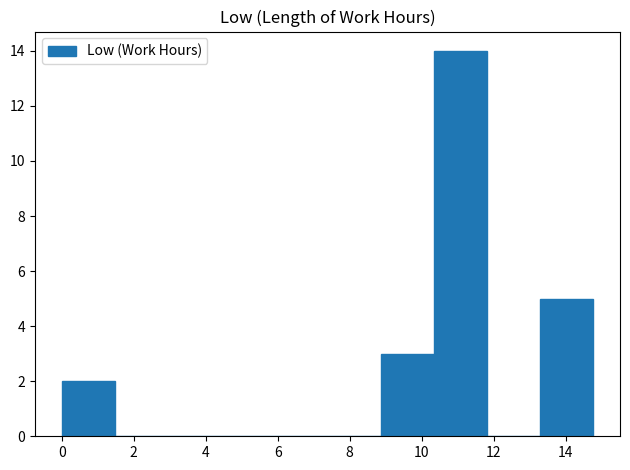

Reading left to right, transcribe this chart: for each bar, give the range it covers on the x-axis and its height. Neither the bar edges nor the heights are printed on the chart, so give them approximately, as read against the axes.

0.0 to 1.4: 2
1.4 to 3.0: 0
3.0 to 4.4: 0
4.4 to 6.0: 0
6.0 to 7.4: 0
7.4 to 8.8: 0
8.8 to 10.4: 3
10.4 to 11.8: 14
11.8 to 13.2: 0
13.2 to 14.8: 5